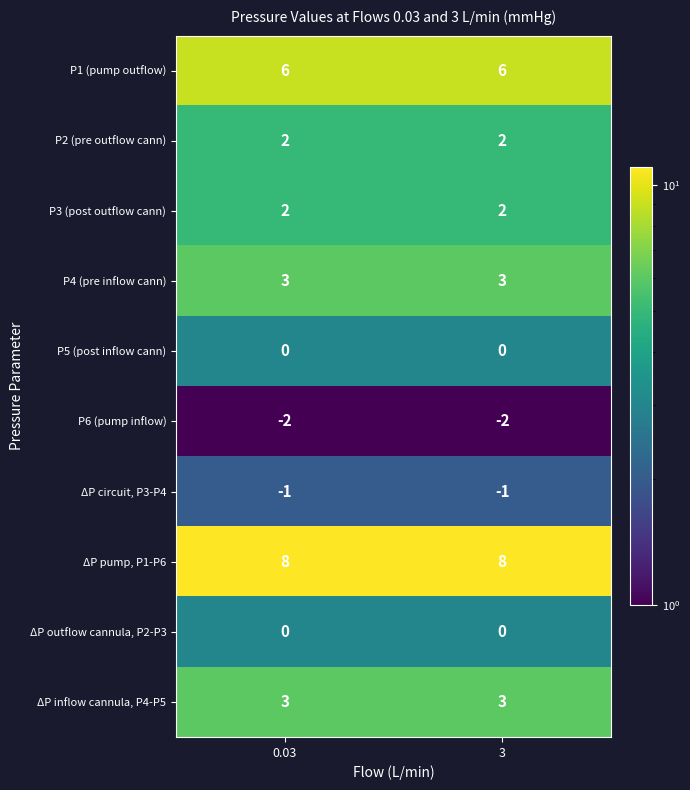

Which series has the largest total across all categories?

ΔP pump, P1-P6